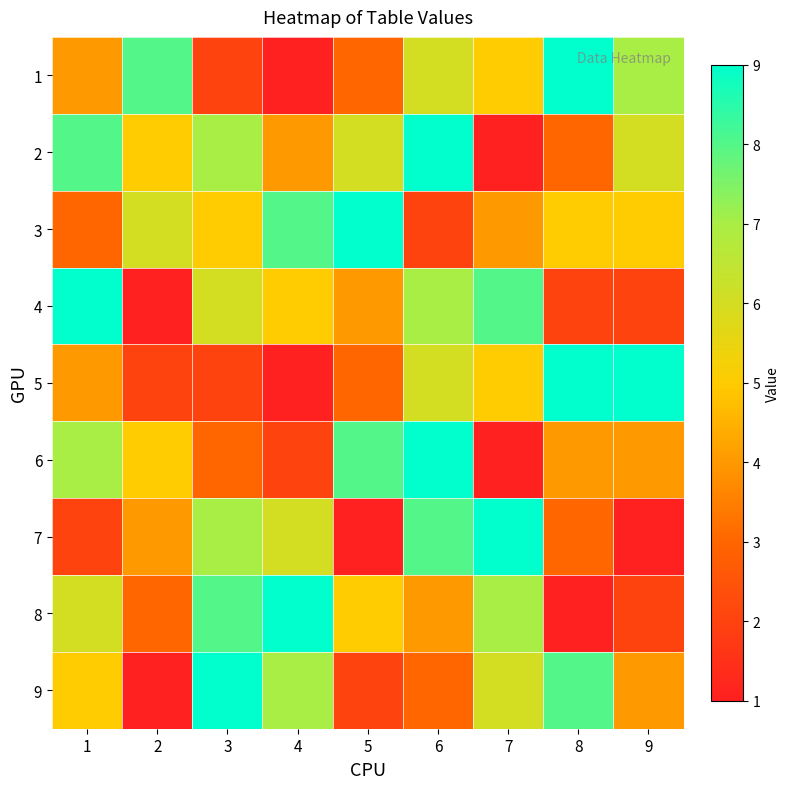

At how many categories does at least one series exceed 2?

9